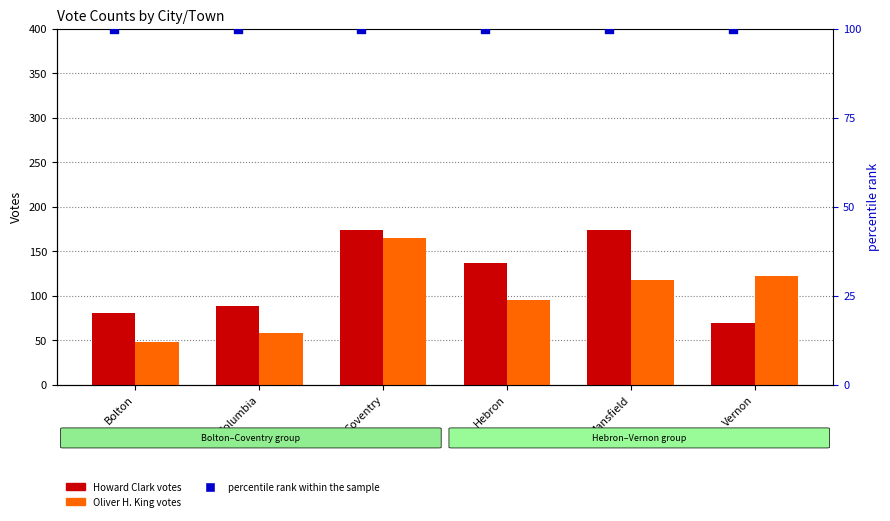

At which category is the sum across all series the highest?

Coventry